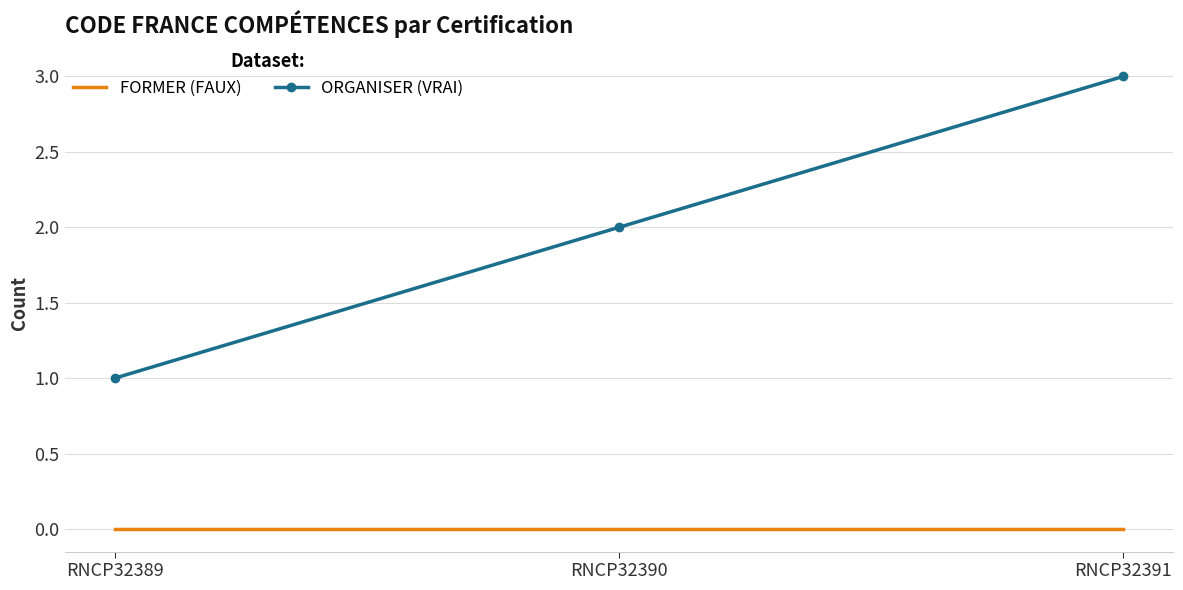

Rank the series by their maximum value, from lowest to highest.

FORMER (FAUX), ORGANISER (VRAI)